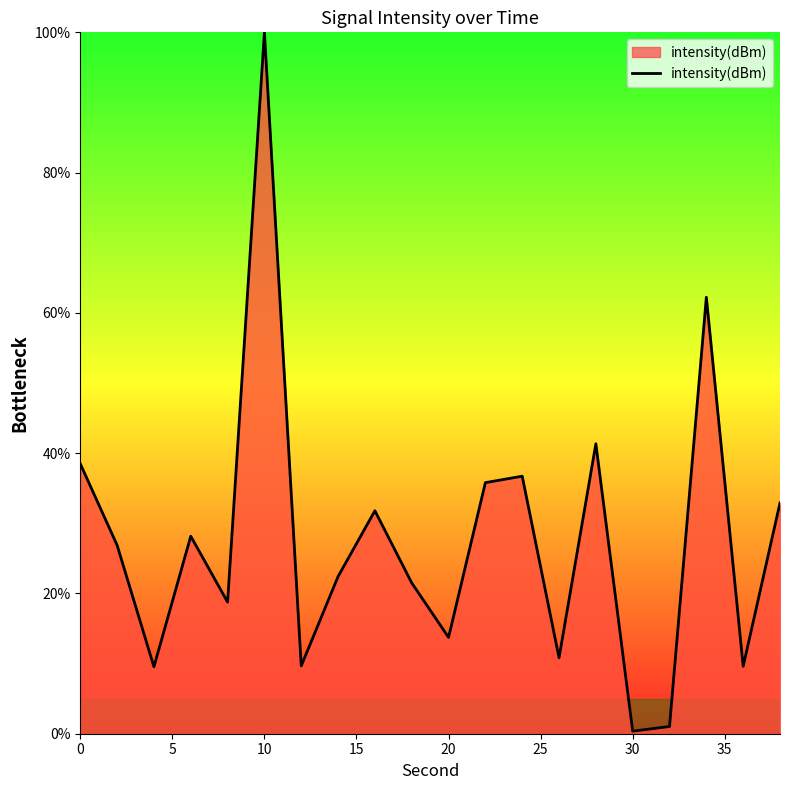

What is the difference between the maximum and minimum values?

99.6